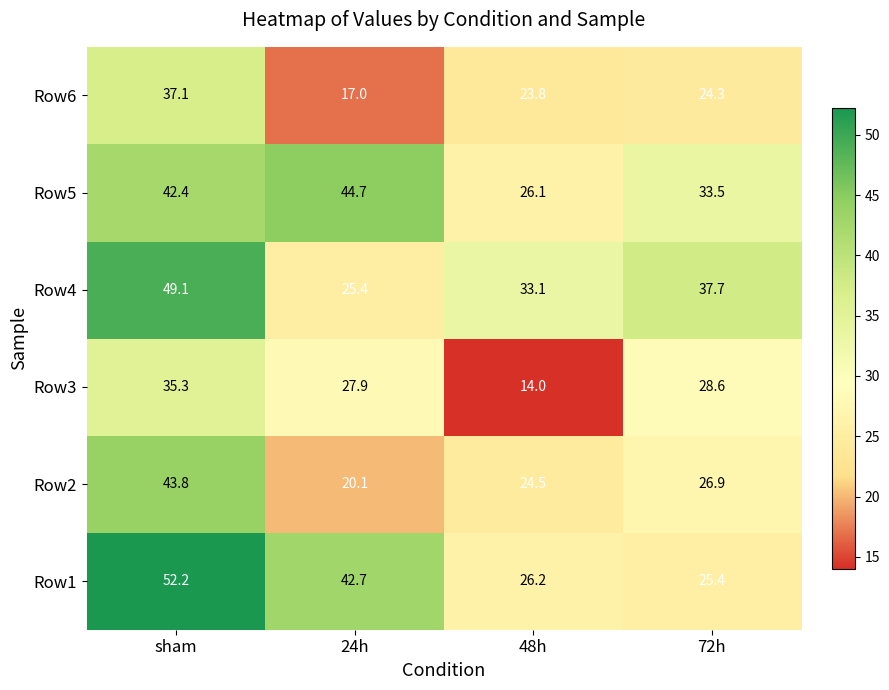

At 48h, list the series in order from largest to smallest.

Row4, Row1, Row5, Row2, Row6, Row3